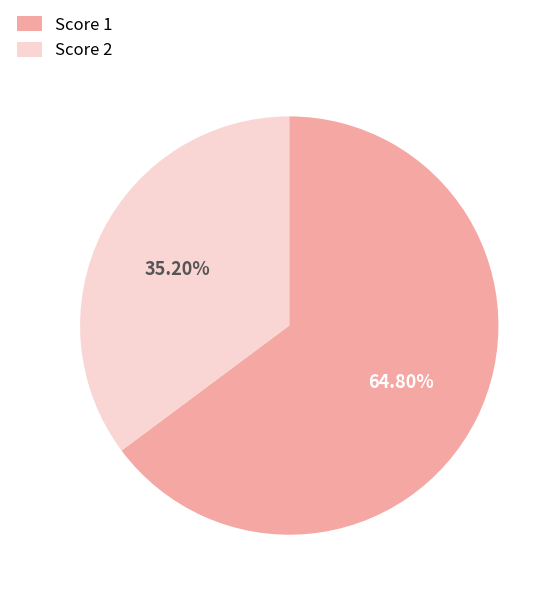

Is the sum of Score 2 and Score 1 greater than half?

Yes